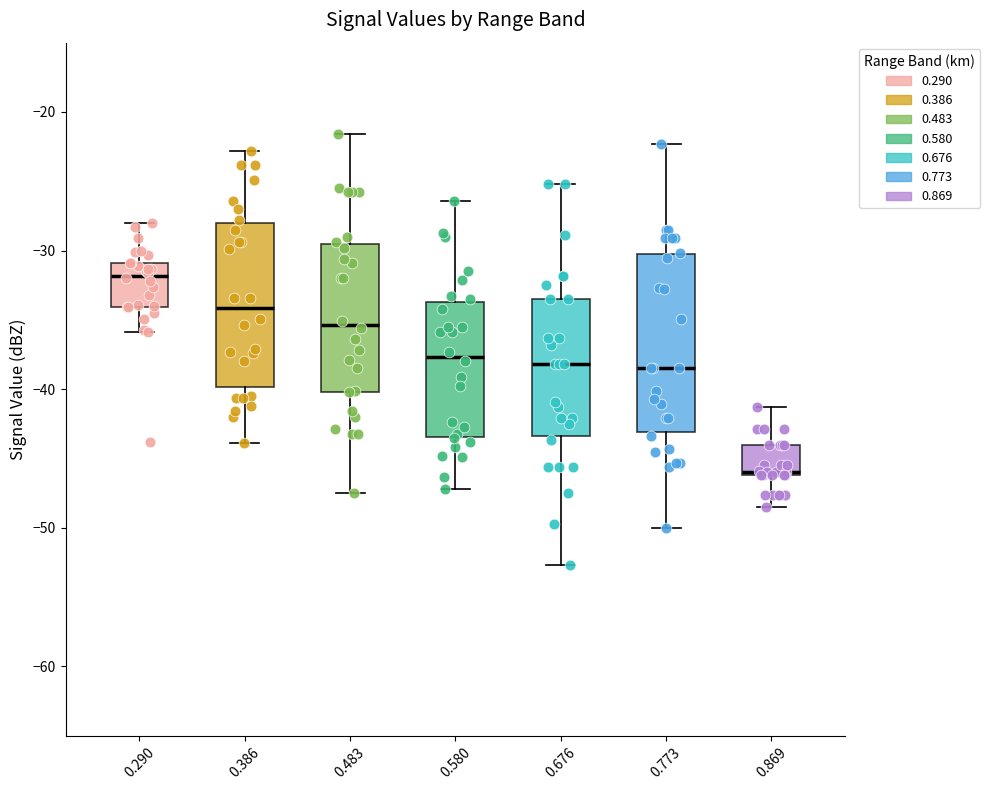

Reading left to right, read every box against the y-axis: the position of its median line, the range the box covers, and the ends of its whiskers. The values are not printed on the chart, so give them approximately, as read against the axis.

0.290: median -32, box -34 to -31, whiskers -36 to -28
0.386: median -34, box -40 to -28, whiskers -44 to -23
0.483: median -35, box -40 to -29, whiskers -47 to -22
0.580: median -38, box -43 to -34, whiskers -47 to -26
0.676: median -38, box -43 to -33, whiskers -53 to -25
0.773: median -38, box -43 to -30, whiskers -50 to -22
0.869: median -46, box -46 to -44, whiskers -48 to -41